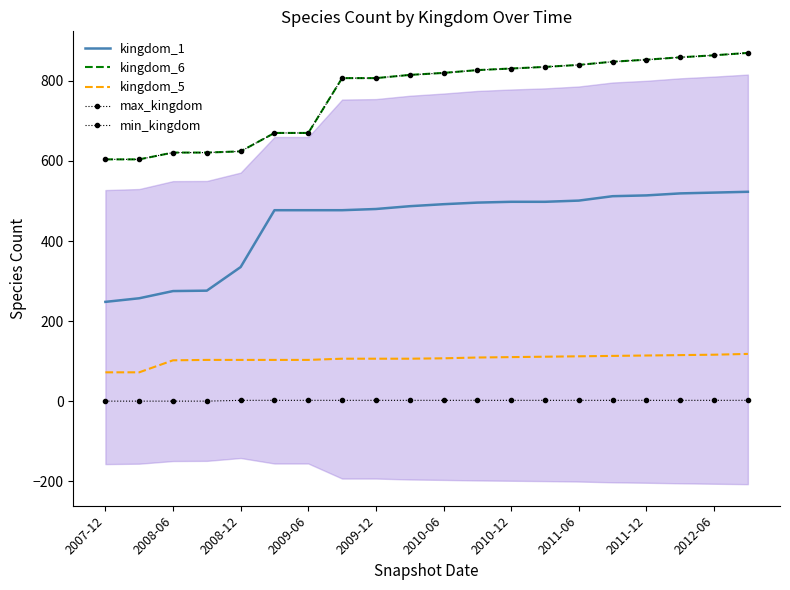

True or false: kingdom_1 and min_kingdom intersect in this chart.

False